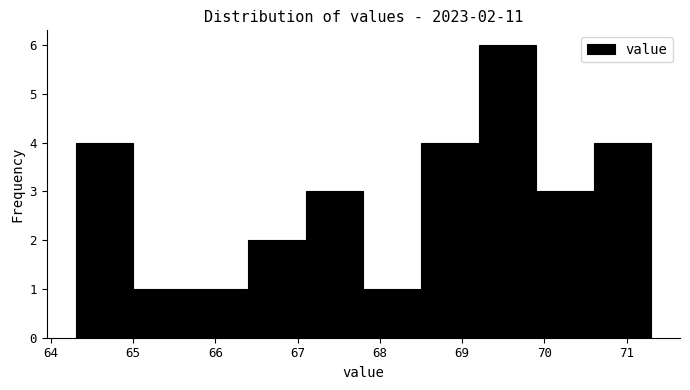

Which range on the x-axis has the tallest bar?

69.2 to 69.9